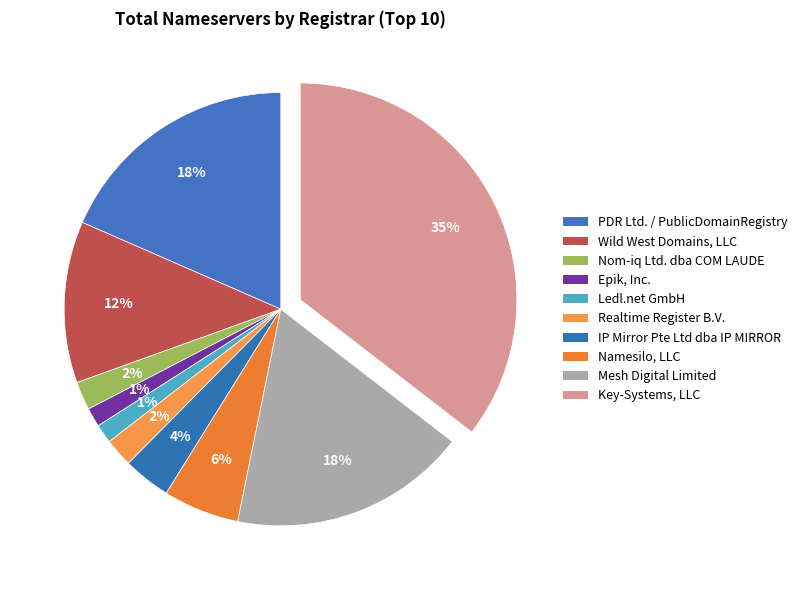

How many slices are in this pie chart?

10